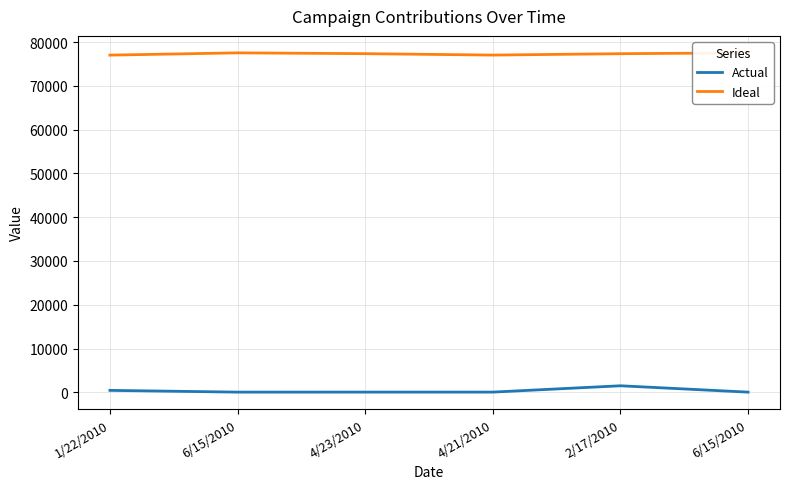

What is the difference between the Actual values at 2/17/2010 and 1/22/2010?

1050